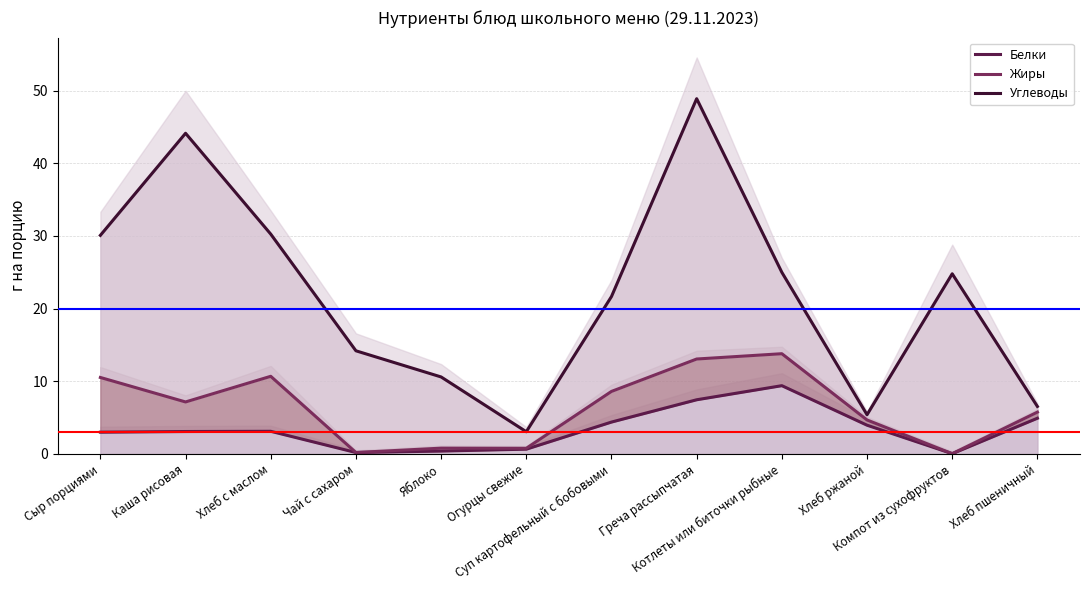

At how many categories does at least one series exceed 15?

7